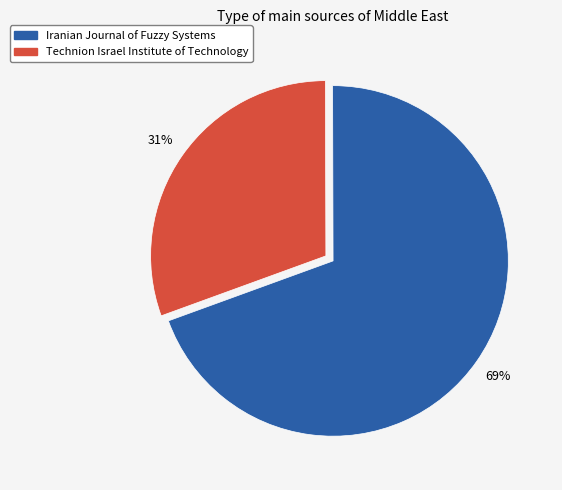

Which category has the biggest portion of the pie?

Iranian Journal of Fuzzy Systems